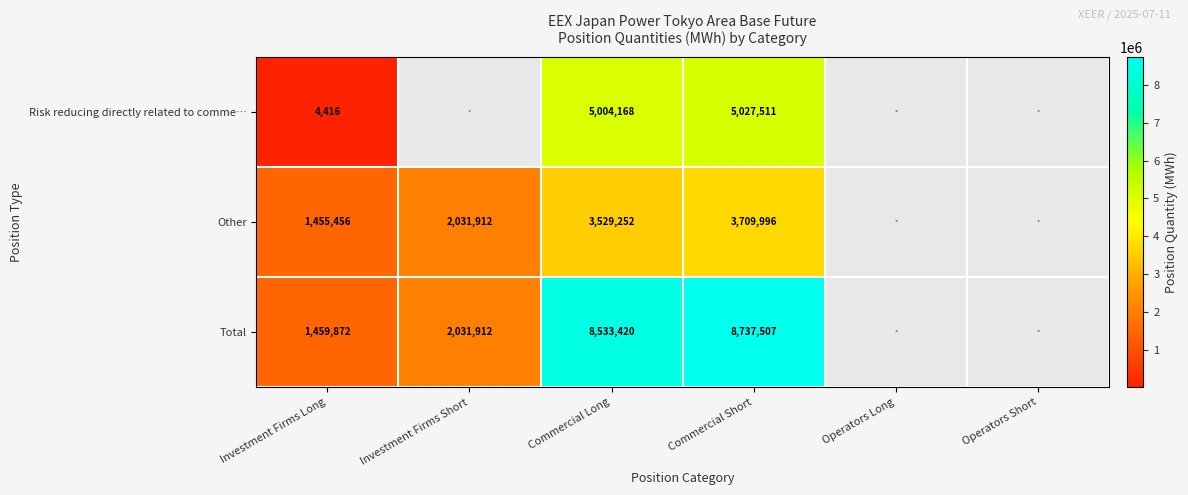

At Investment Firms Long, list the series in order from smallest to largest.

Risk reducing directly related to comme…, Other, Total